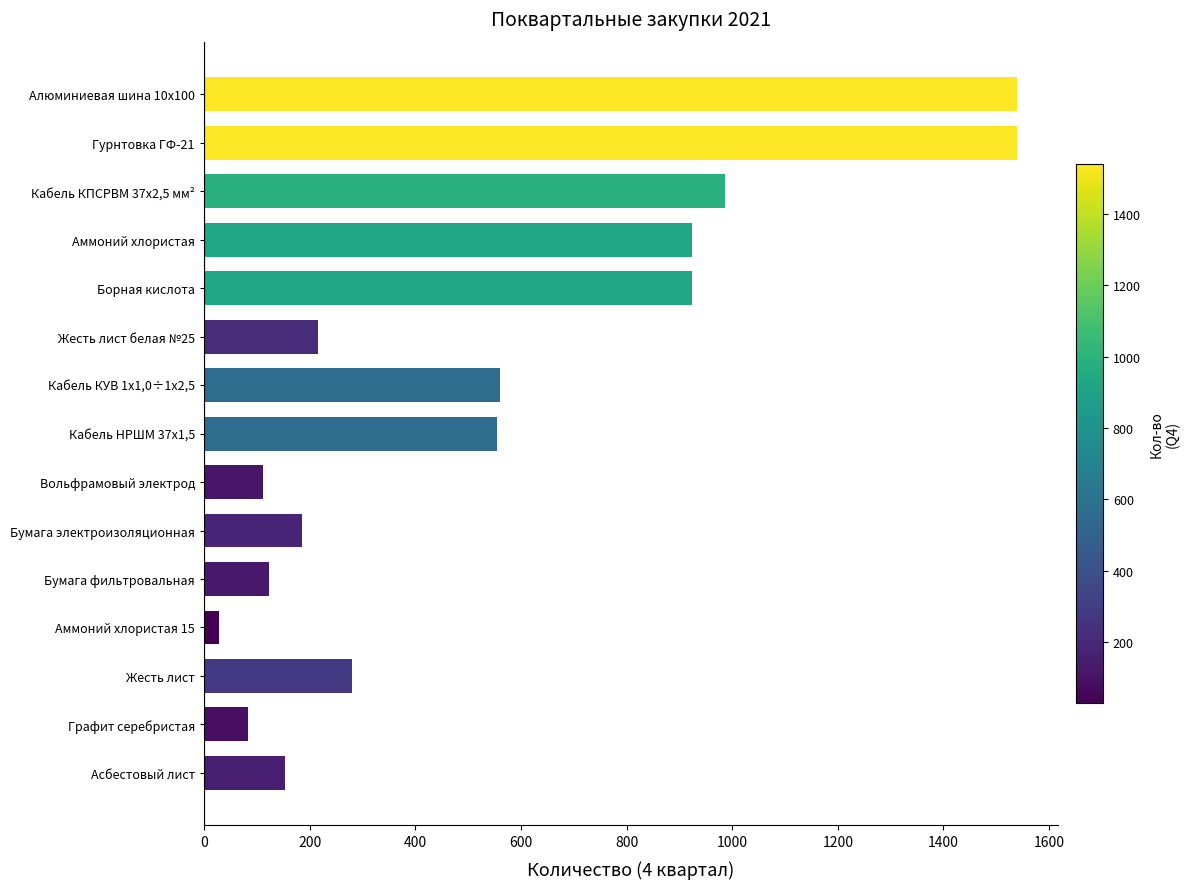

Which has a higher value, Жесть лист or Аммоний хлористая?

Аммоний хлористая